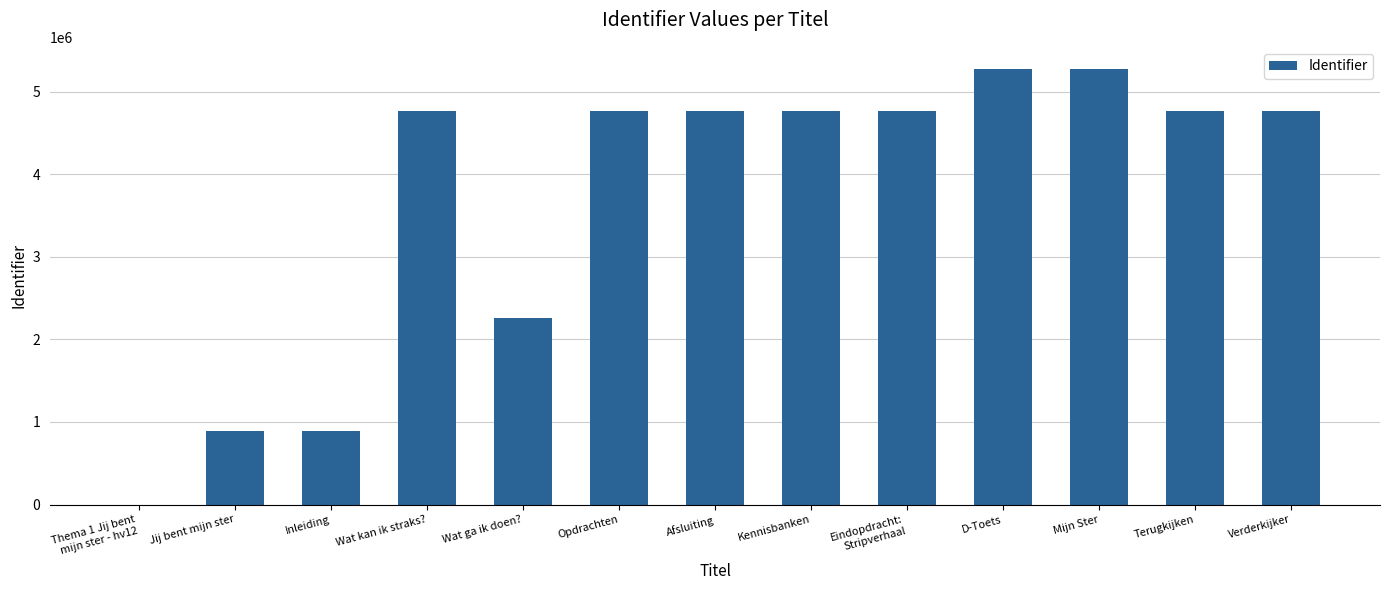

What is the difference between the values at Opdrachten and D-Toets?

515015